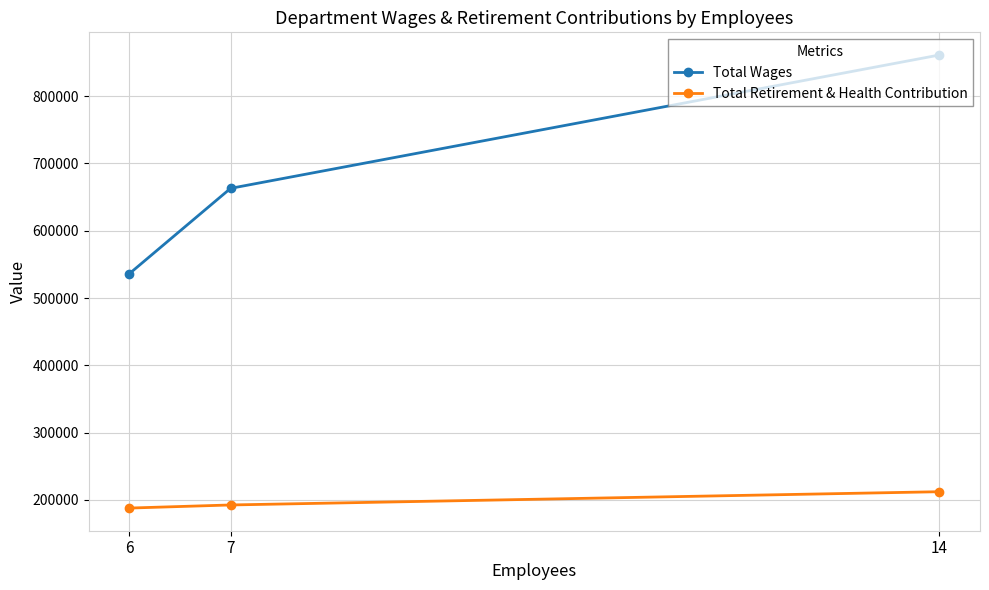

Is the value of Total Wages at 7 greater than the value of Total Retirement & Health Contribution at 7?

Yes